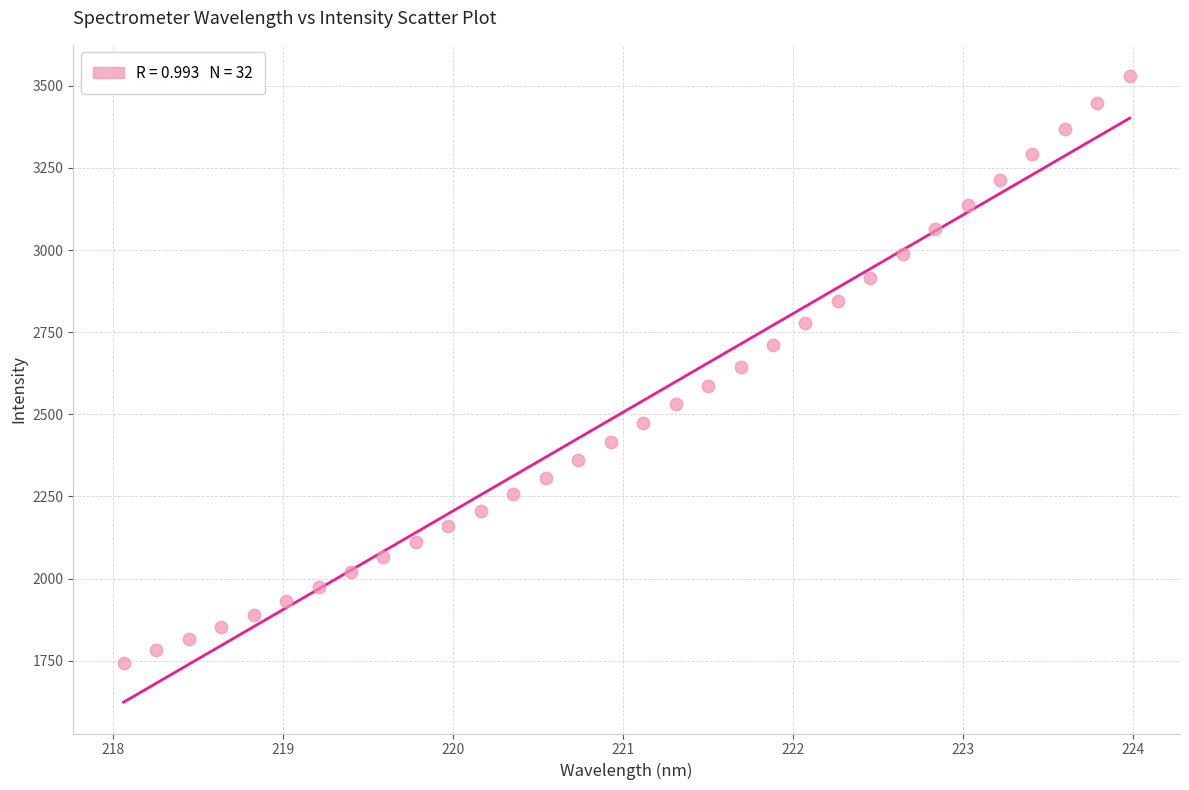

What is the range of X values (max minus min)?

5.9